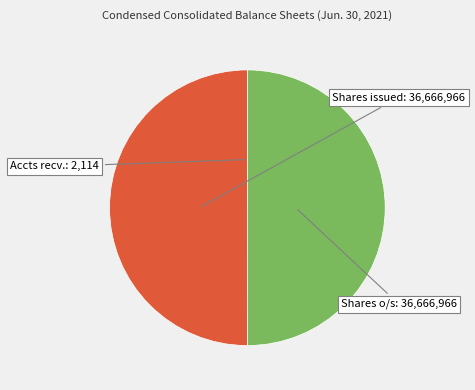

Is there a majority slice in this chart?

No